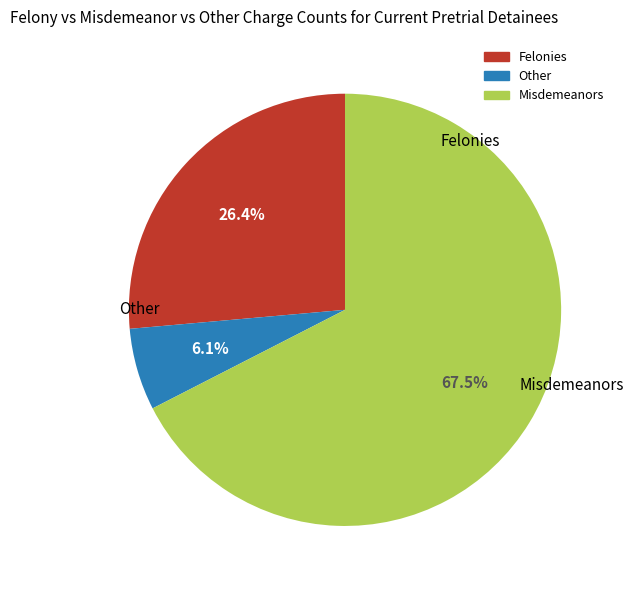

Is there a majority slice in this chart?

Yes